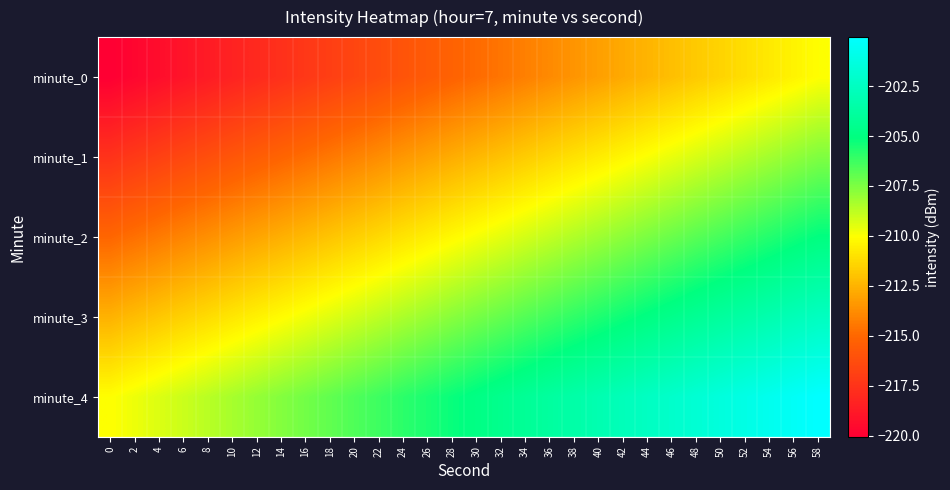

Reading left to right, what are all the values shown in this chart?

minute_0: 0=-220.0	2=-219.7	4=-219.4	6=-219.0	8=-218.7	10=-218.3	12=-218.0	14=-217.6	16=-217.3	18=-216.9	20=-216.6	22=-216.3	24=-215.9	26=-215.6	28=-215.2	30=-214.9	32=-214.5	34=-214.2	36=-213.8	38=-213.5	40=-213.2	42=-212.8	44=-212.5	46=-212.1	48=-211.8	50=-211.4	52=-211.1	54=-210.7	56=-210.4	58=-210.0
minute_1: 0=-217.5	2=-217.2	4=-216.9	6=-216.5	8=-216.2	10=-215.8	12=-215.5	14=-215.1	16=-214.8	18=-214.4	20=-214.1	22=-213.8	24=-213.4	26=-213.1	28=-212.7	30=-212.4	32=-212.0	34=-211.7	36=-211.3	38=-211.0	40=-210.7	42=-210.3	44=-210.0	46=-209.6	48=-209.3	50=-208.9	52=-208.6	54=-208.2	56=-207.9	58=-207.5
minute_2: 0=-215.0	2=-214.7	4=-214.4	6=-214.0	8=-213.7	10=-213.3	12=-213.0	14=-212.6	16=-212.3	18=-211.9	20=-211.6	22=-211.3	24=-210.9	26=-210.6	28=-210.2	30=-209.9	32=-209.5	34=-209.2	36=-208.8	38=-208.5	40=-208.2	42=-207.8	44=-207.5	46=-207.1	48=-206.8	50=-206.4	52=-206.1	54=-205.7	56=-205.4	58=-205.0
minute_3: 0=-212.5	2=-212.2	4=-211.9	6=-211.5	8=-211.2	10=-210.8	12=-210.5	14=-210.1	16=-209.8	18=-209.4	20=-209.1	22=-208.8	24=-208.4	26=-208.1	28=-207.7	30=-207.4	32=-207.0	34=-206.7	36=-206.3	38=-206.0	40=-205.7	42=-205.3	44=-205.0	46=-204.6	48=-204.3	50=-203.9	52=-203.6	54=-203.2	56=-202.9	58=-202.5
minute_4: 0=-210.0	2=-209.7	4=-209.4	6=-209.0	8=-208.7	10=-208.3	12=-208.0	14=-207.6	16=-207.3	18=-206.9	20=-206.6	22=-206.3	24=-205.9	26=-205.6	28=-205.2	30=-204.9	32=-204.5	34=-204.2	36=-203.8	38=-203.5	40=-203.2	42=-202.8	44=-202.5	46=-202.1	48=-201.8	50=-201.4	52=-201.1	54=-200.7	56=-200.4	58=-200.0